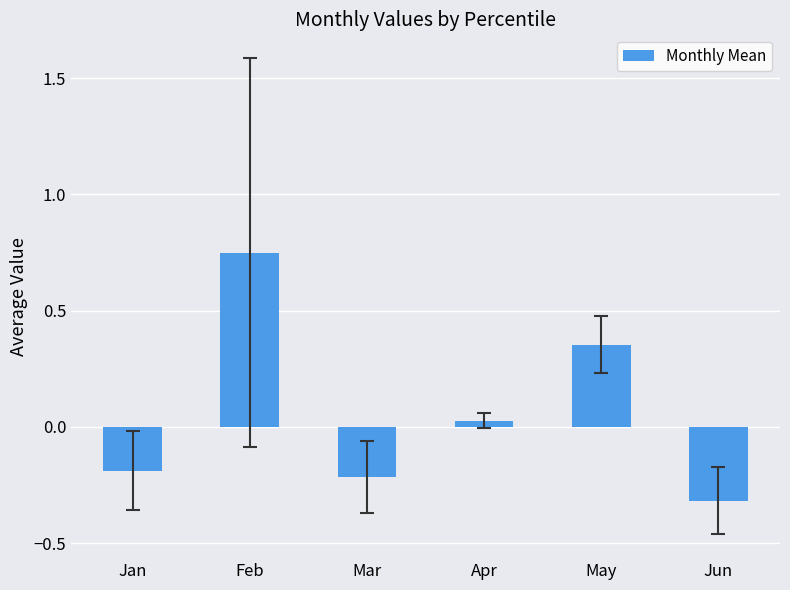

What is the value of the 3rd bar from the left?

-0.2